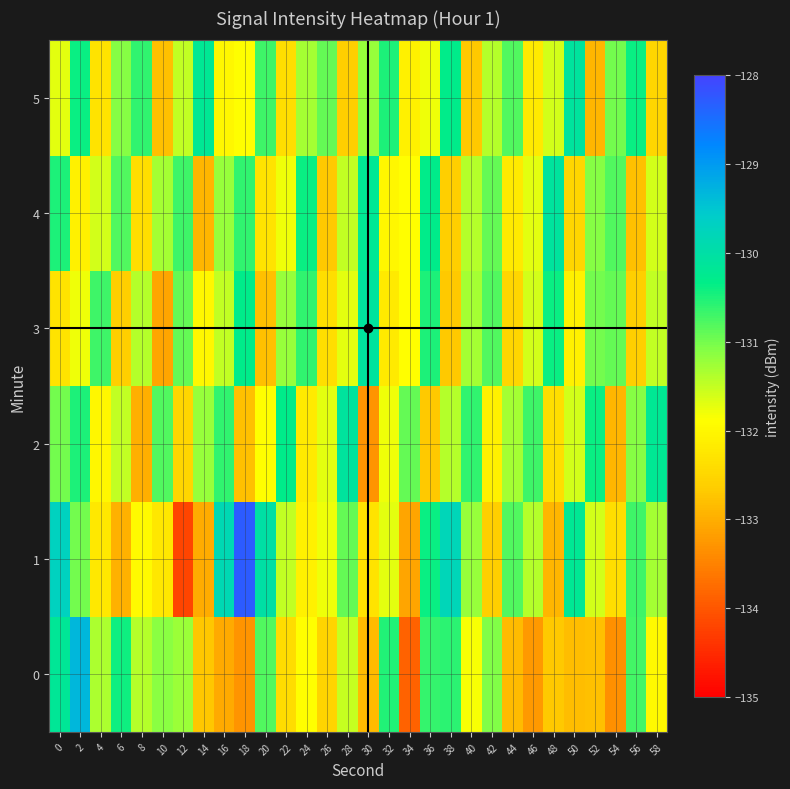

What is the smallest value displayed?

-134.2